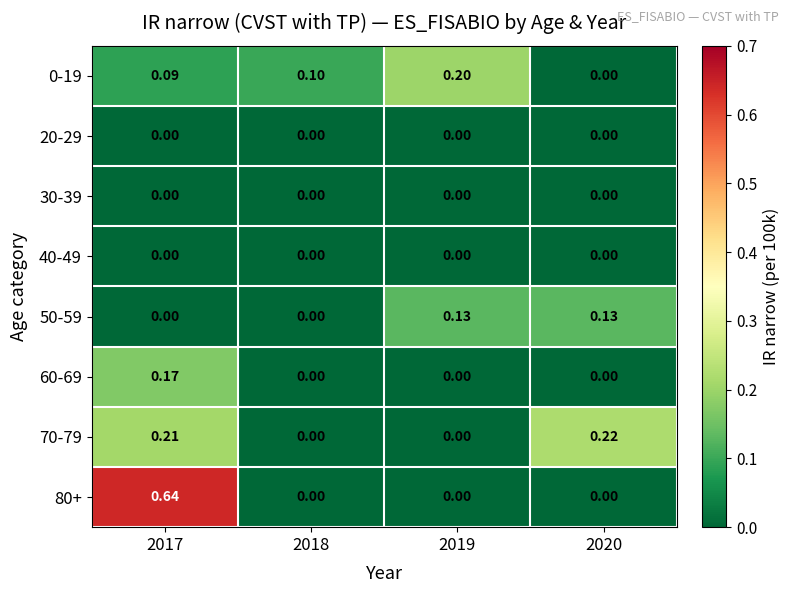

How many values in 80+ are above zero?

1